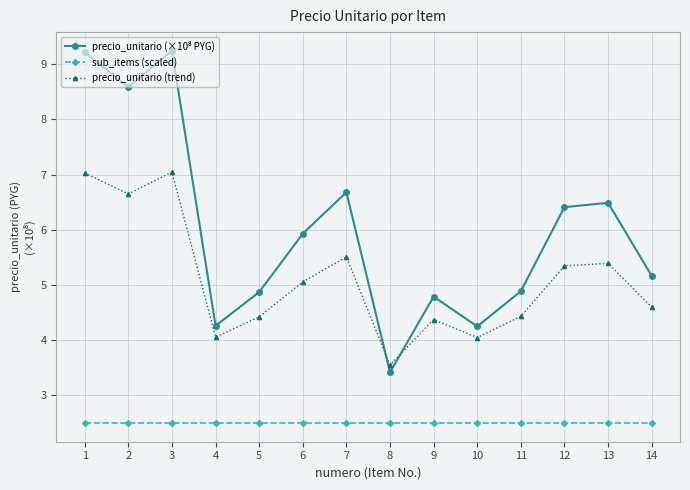

True or false: sub_items (scaled) and precio_unitario (trend) intersect in this chart.

False